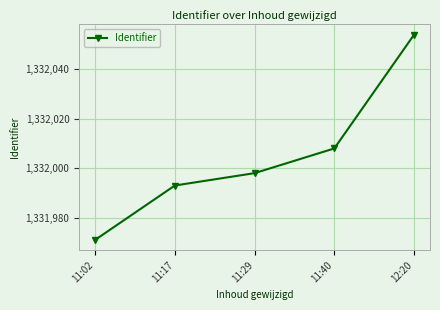

True or false: the data shows 1840506 at 11:29.

False